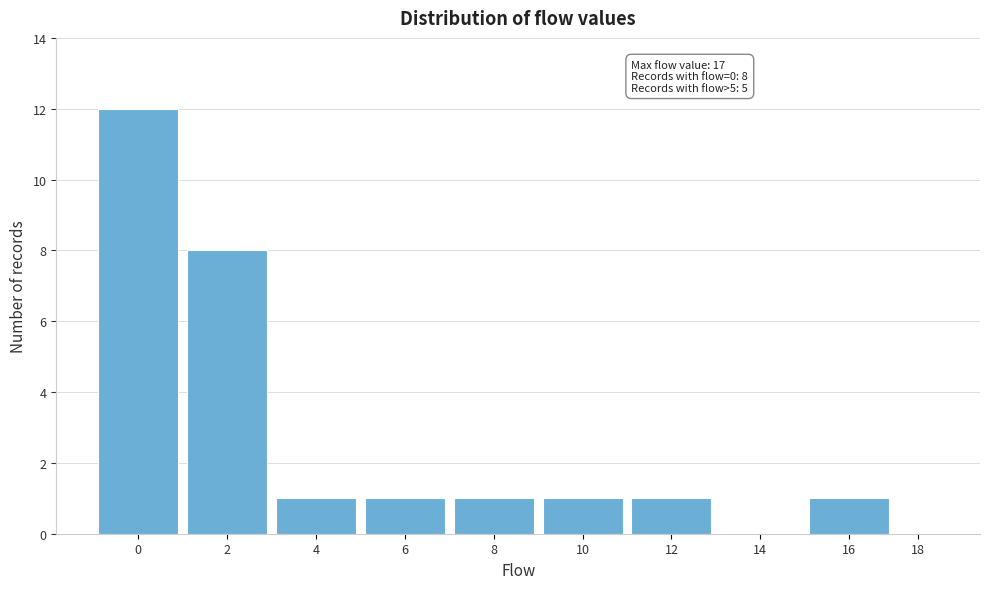

Reading right to left, transcribe all the data shown in this chart.

18=0	16=1	14=0	12=1	10=1	8=1	6=1	4=1	2=8	0=12